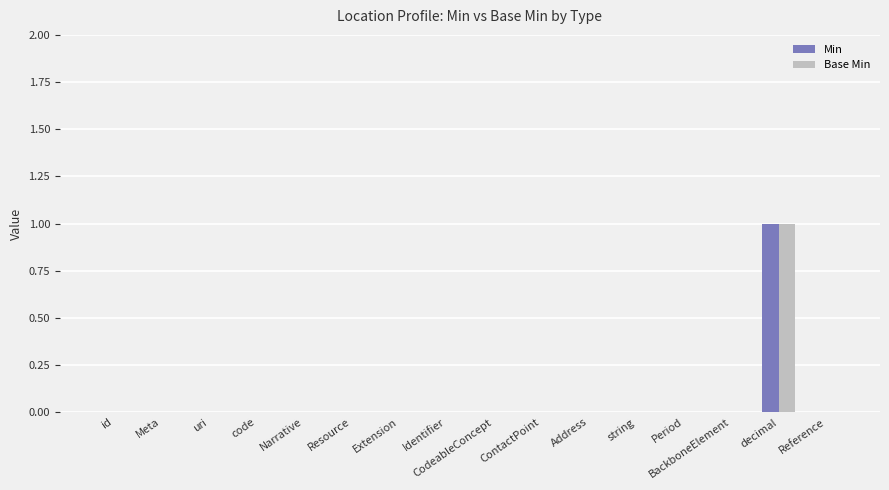

True or false: Min has a value of 0 at Narrative.

True